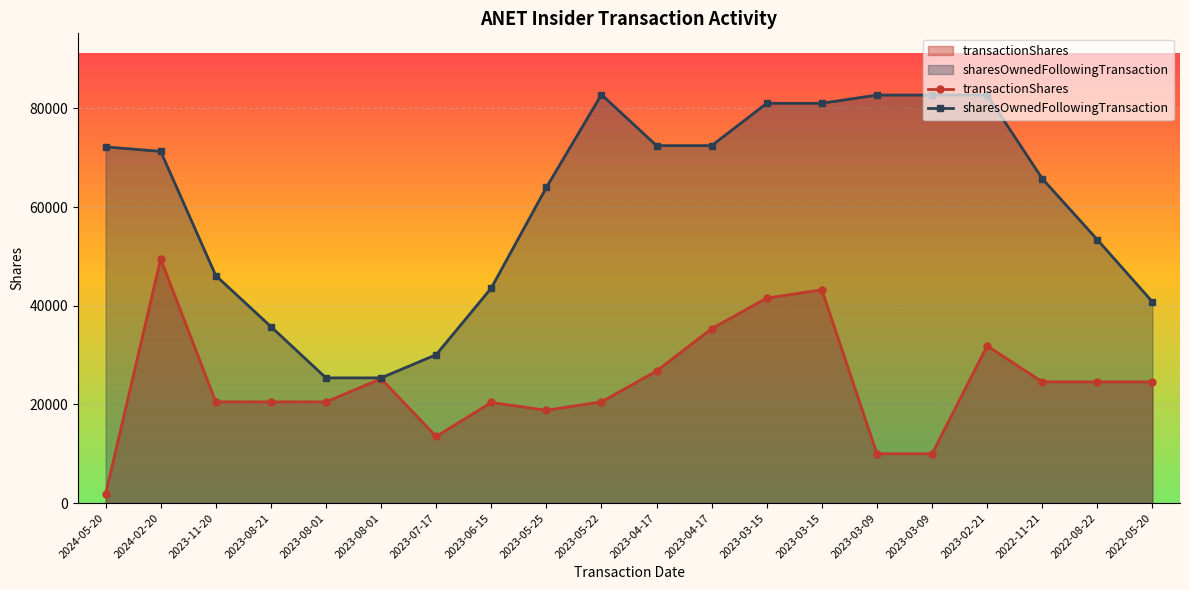

How many data points in transactionShares are less than 24570?

10